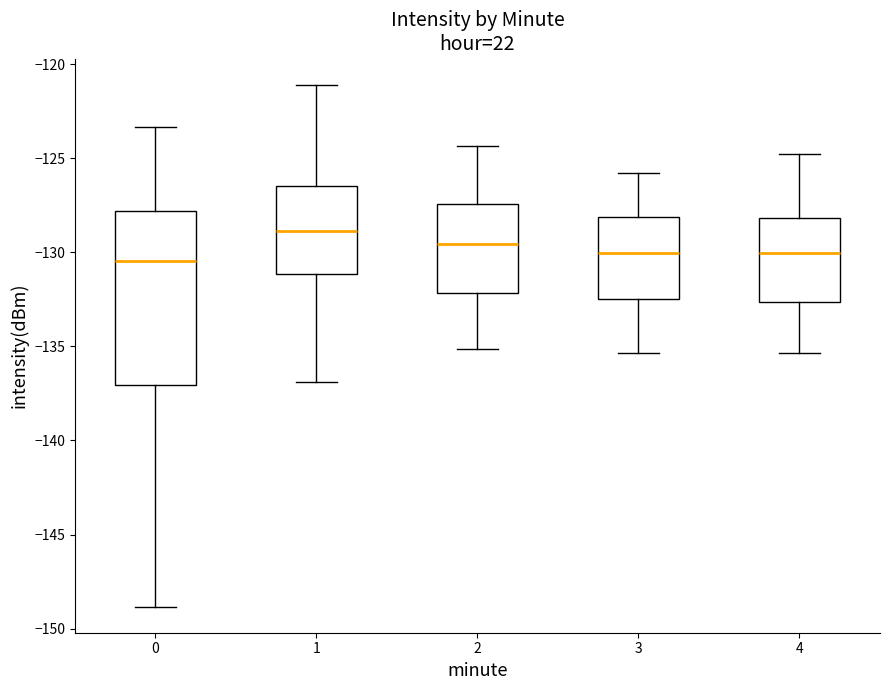

Reading left to right, read every box against the y-axis: the position of its median line, the range the box covers, and the ends of its whiskers. The values are not printed on the chart, so give them approximately, as read against the axis.

0: median -130.5, box -137.0 to -128.0, whiskers -149.0 to -123.5
1: median -129.0, box -131.0 to -126.5, whiskers -137.0 to -121.0
2: median -129.5, box -132.0 to -127.5, whiskers -135.0 to -124.5
3: median -130.0, box -132.5 to -128.0, whiskers -135.5 to -126.0
4: median -130.0, box -132.5 to -128.0, whiskers -135.5 to -125.0